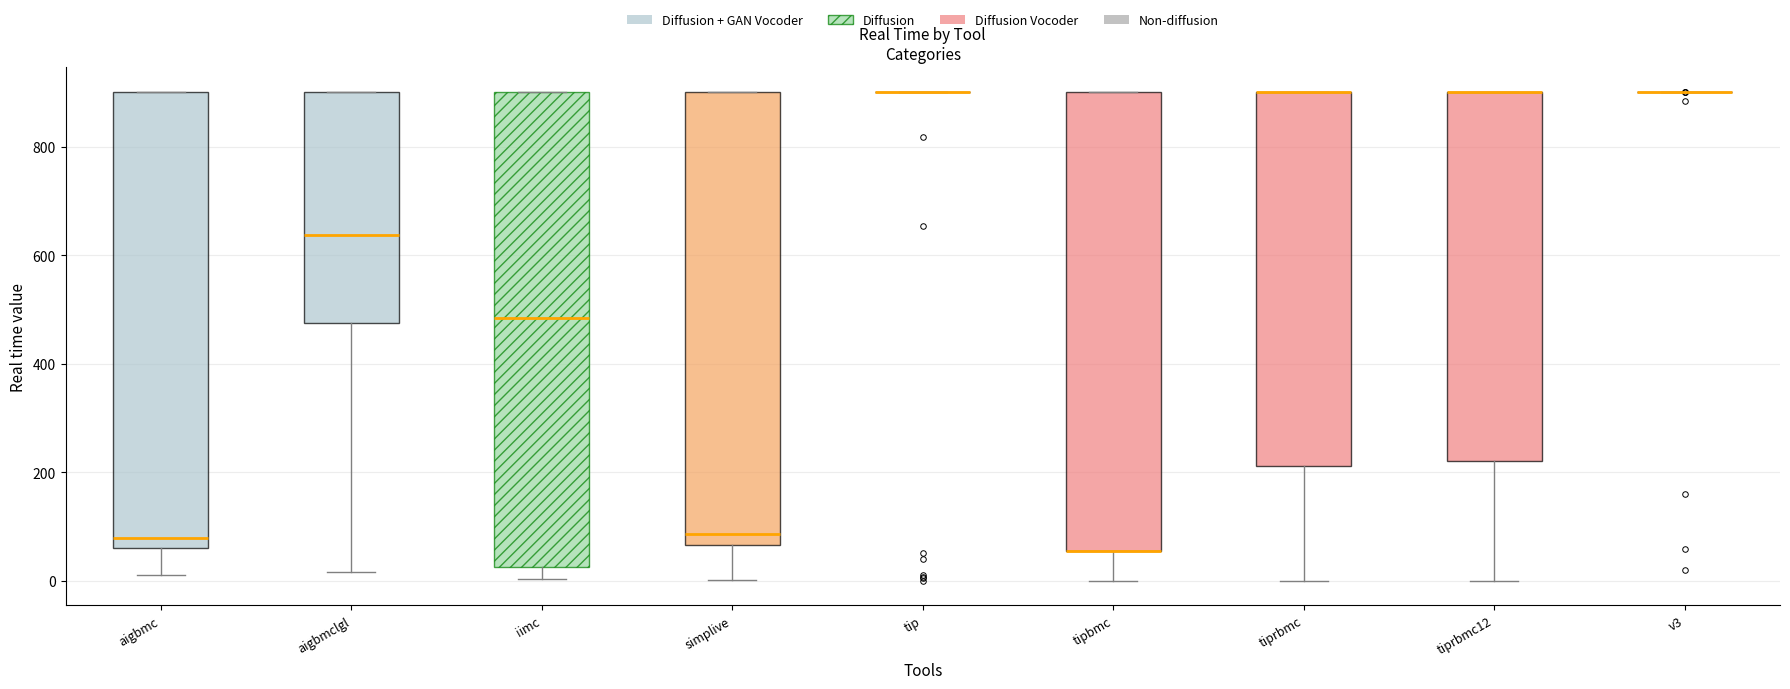

Comparing the boxes themselves (not the whiskers), which one is the tallest?

iimc